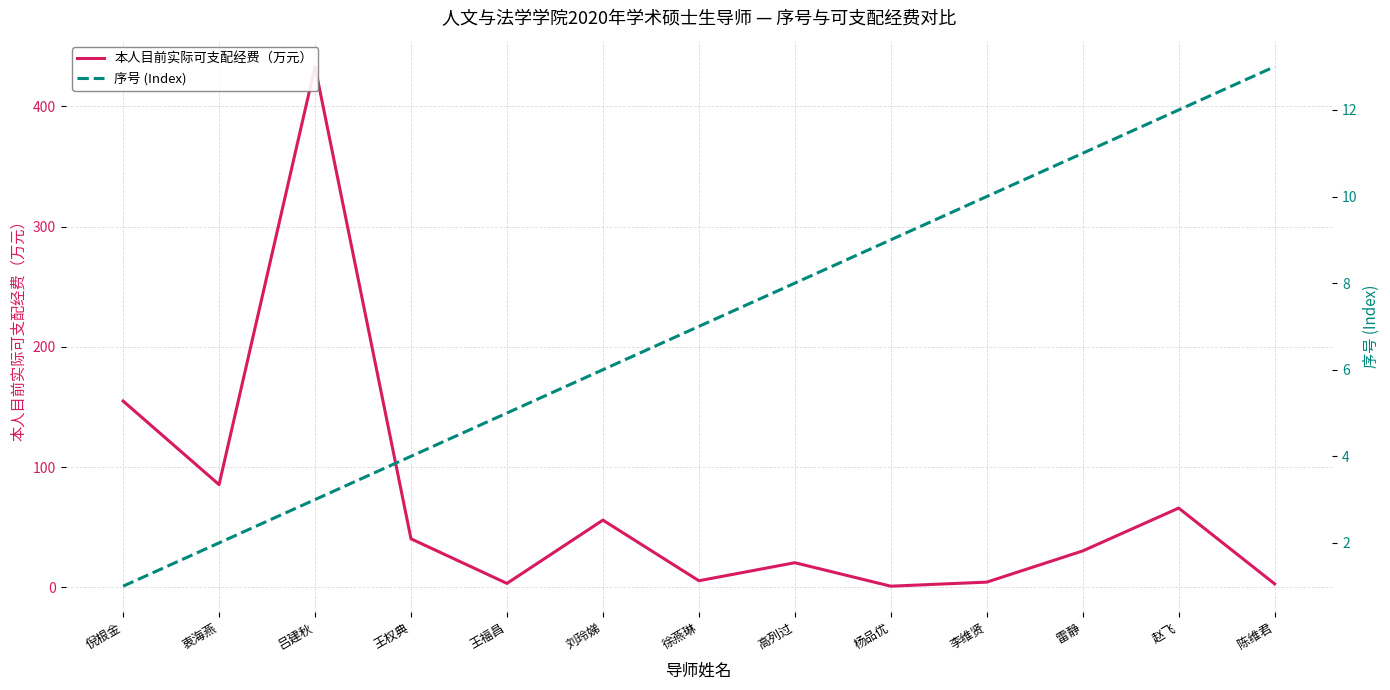

Reading left to right, transcribe all the data shown in this chart.

本人目前实际可支配经费（万元）: 倪根金=155.0	衷海燕=85.5	吕建秋=433.0	王权典=40.5	王福昌=3.4	刘玲娣=56.0	徐燕琳=5.6	高列过=20.6	杨品优=1.1	李维贤=4.5	雷静=30.4	赵飞=66.0	陈维君=3.0
序号 (Index): 倪根金=1.0	衷海燕=2.0	吕建秋=3.0	王权典=4.0	王福昌=5.0	刘玲娣=6.0	徐燕琳=7.0	高列过=8.0	杨品优=9.0	李维贤=10.0	雷静=11.0	赵飞=12.0	陈维君=13.0